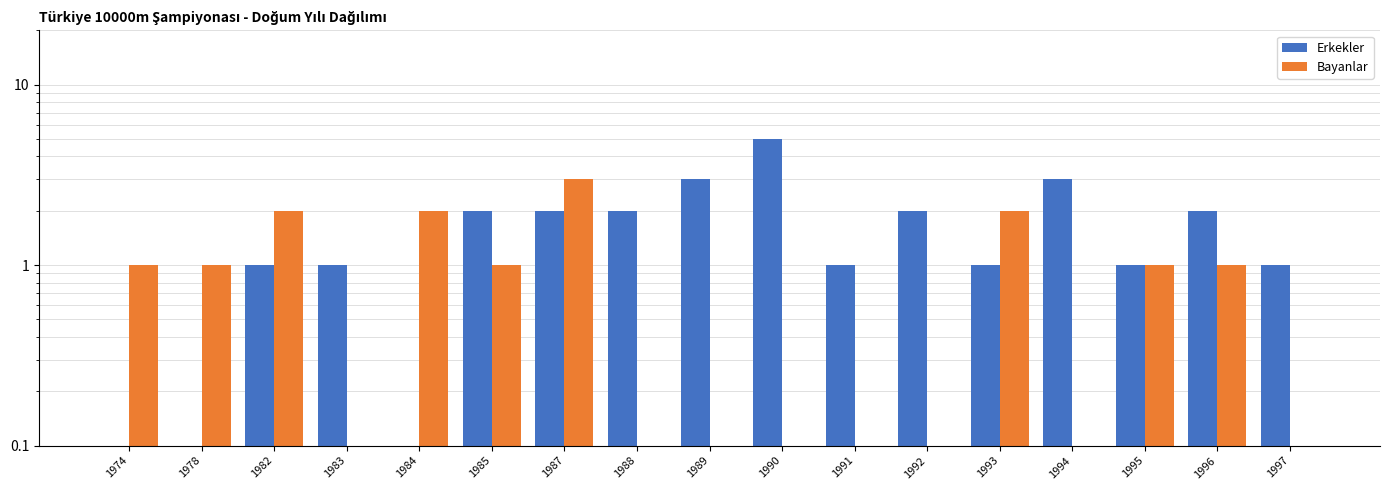

Reading right to left, what are all the values shown in this chart?

Erkekler: 1997=1	1996=2	1995=1	1994=3	1993=1	1992=2	1991=1	1990=5	1989=3	1988=2	1987=2	1985=2	1984=0	1983=1	1982=1	1978=0	1974=0
Bayanlar: 1997=0	1996=1	1995=1	1994=0	1993=2	1992=0	1991=0	1990=0	1989=0	1988=0	1987=3	1985=1	1984=2	1983=0	1982=2	1978=1	1974=1